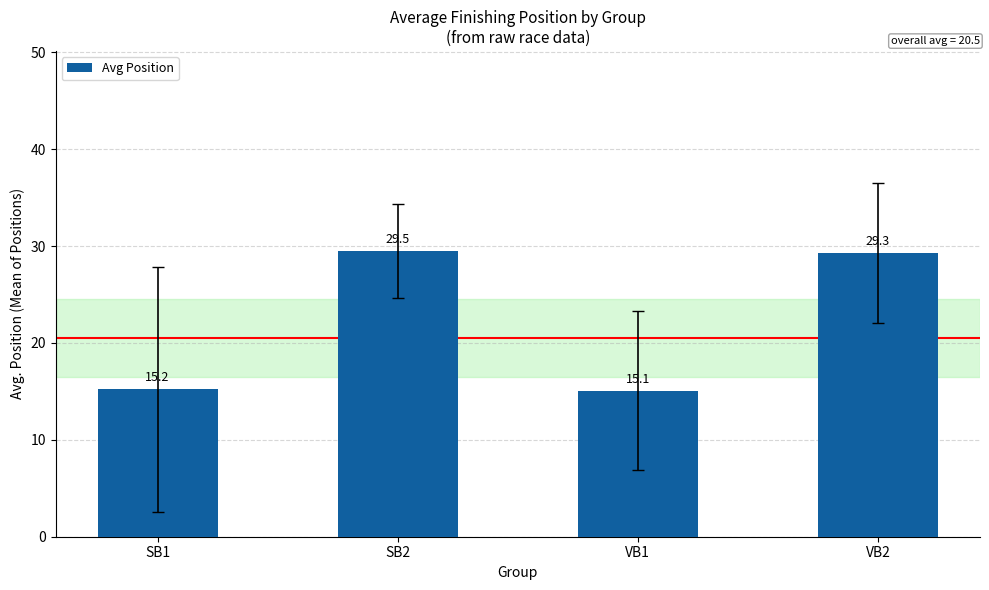

List the labels in order of value, largest first.

SB2, VB2, SB1, VB1